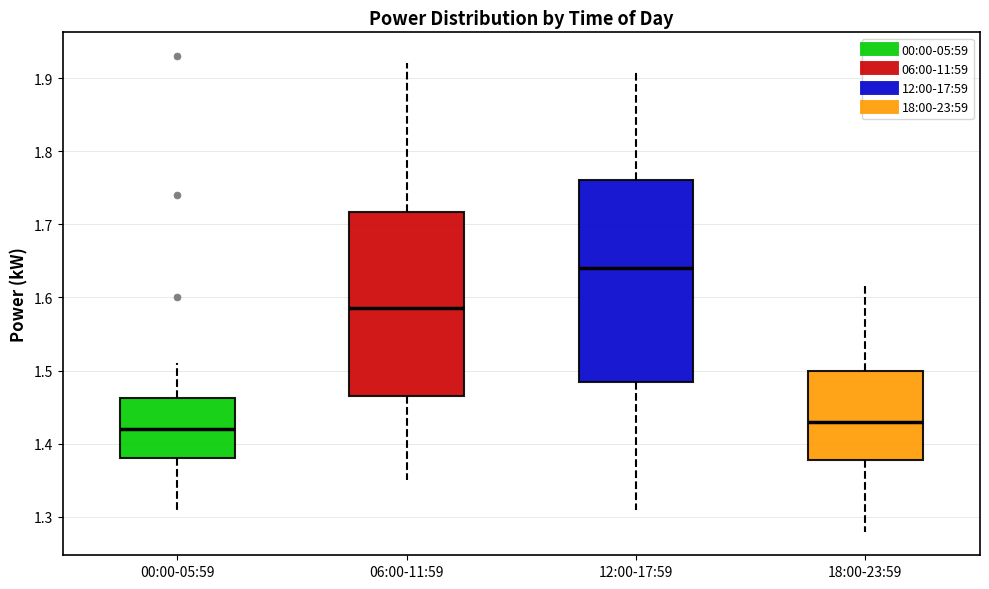

Where does the upper whisker of the box for 18:00-23:59 end on the y-axis? The values are not printed on the chart, so give them approximately, as read against the axis.

1.62